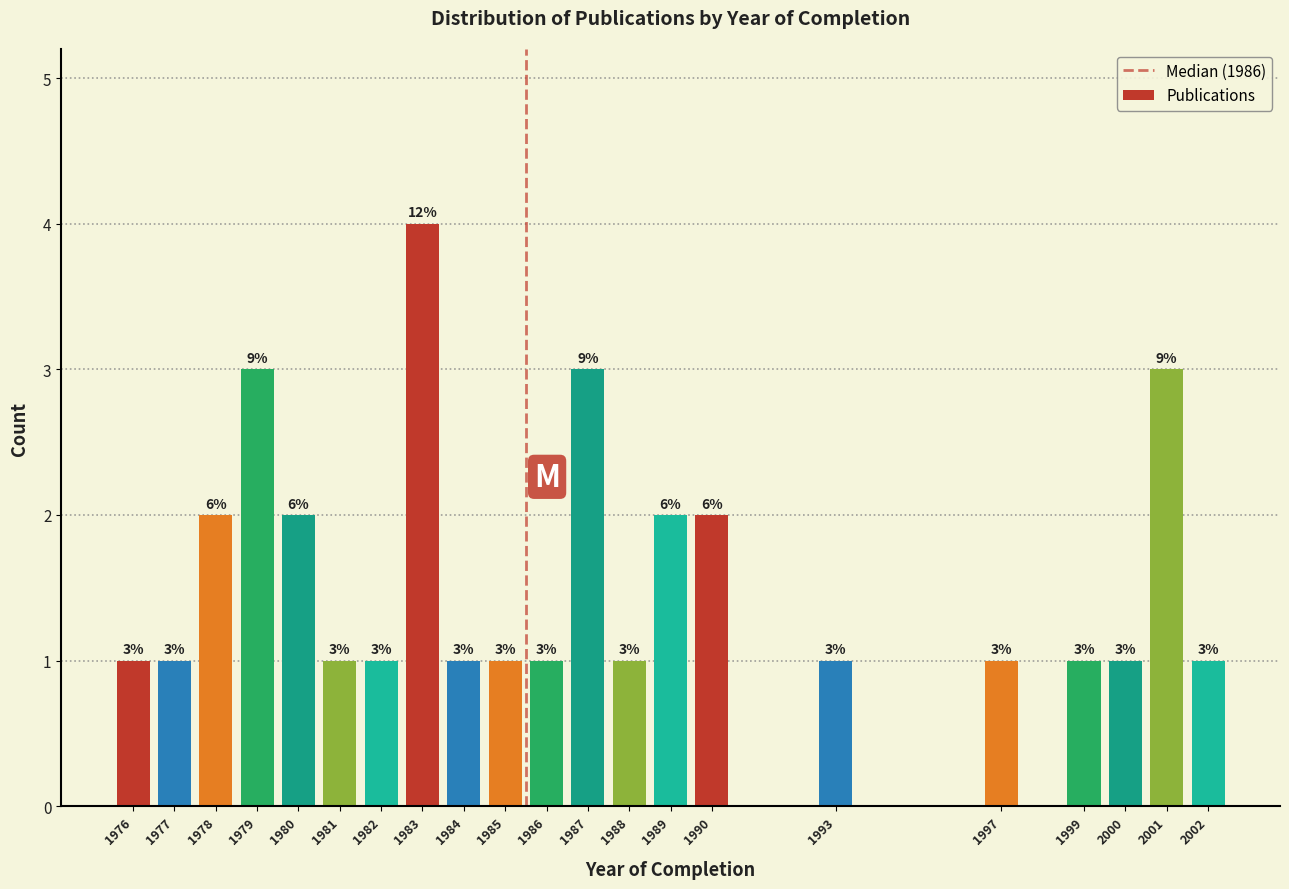

Reading right to left, transcribe all the data shown in this chart.

2002=1	2001=3	2000=1	1999=1	1997=1	1993=1	1990=2	1989=2	1988=1	1987=3	1986=1	1985=1	1984=1	1983=4	1982=1	1981=1	1980=2	1979=3	1978=2	1977=1	1976=1